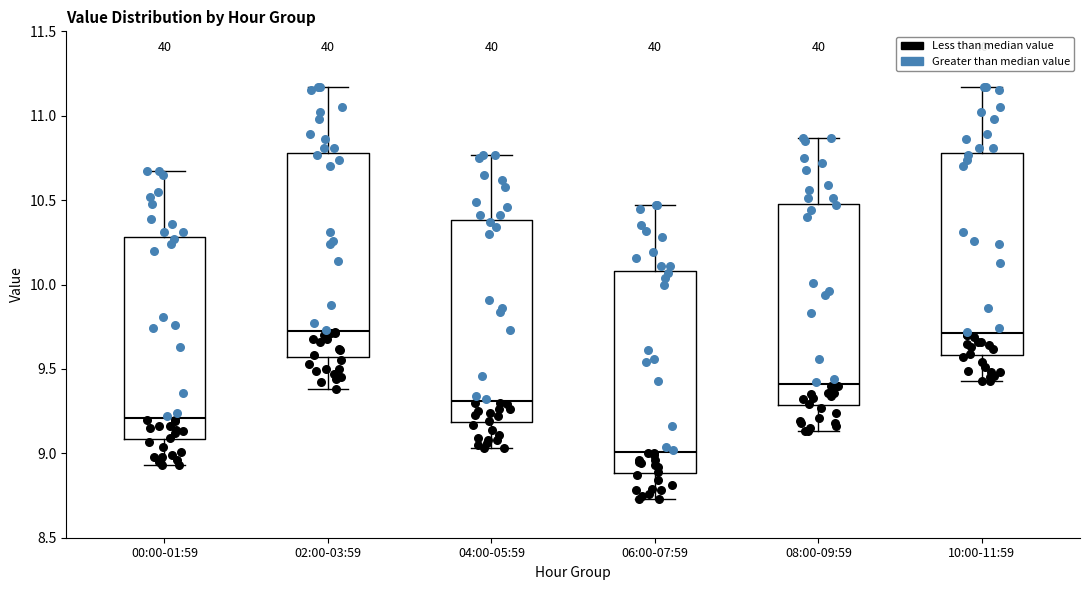

Reading left to right, transcribe this box plot: for each box, give where its median line is, the range the box spans, and where its two whiskers end, as read against the y-axis. The values are not printed on the chart, so give them approximately, as read against the axis.

00:00-01:59: median 9.20, box 9.10 to 10.30, whiskers 8.95 to 10.65
02:00-03:59: median 9.75, box 9.55 to 10.80, whiskers 9.40 to 11.15
04:00-05:59: median 9.30, box 9.20 to 10.40, whiskers 9.05 to 10.75
06:00-07:59: median 9.00, box 8.90 to 10.10, whiskers 8.75 to 10.45
08:00-09:59: median 9.40, box 9.30 to 10.50, whiskers 9.15 to 10.85
10:00-11:59: median 9.70, box 9.60 to 10.80, whiskers 9.45 to 11.15